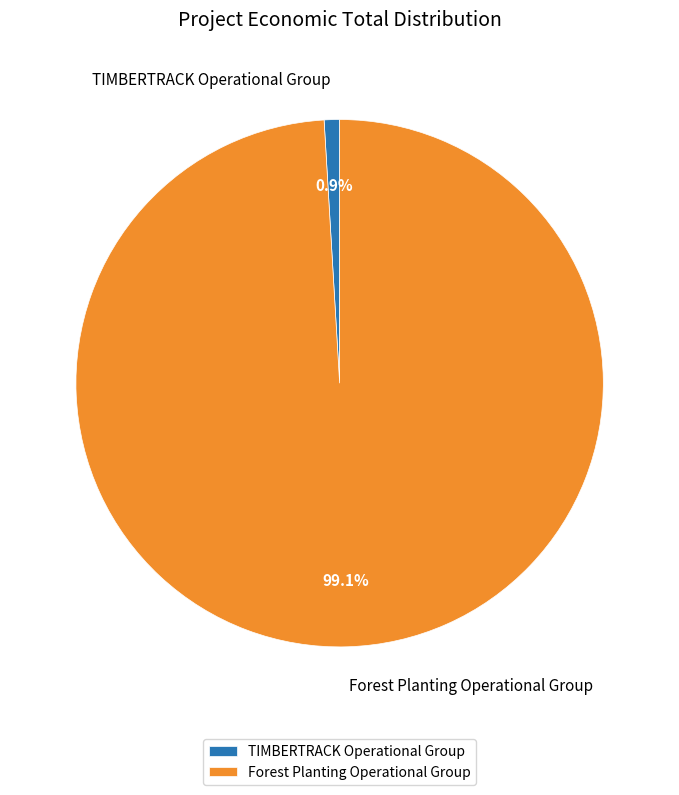

How many slices are in this pie chart?

2